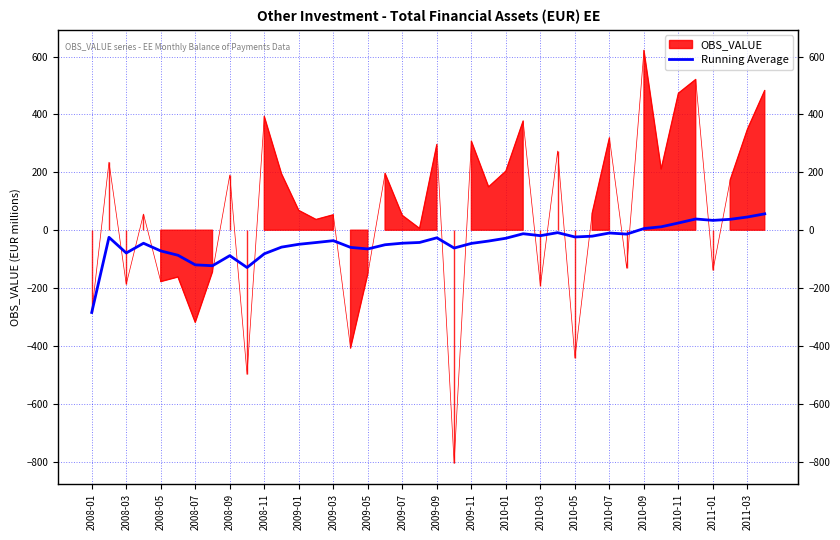

How many lines are shown in the chart?

1